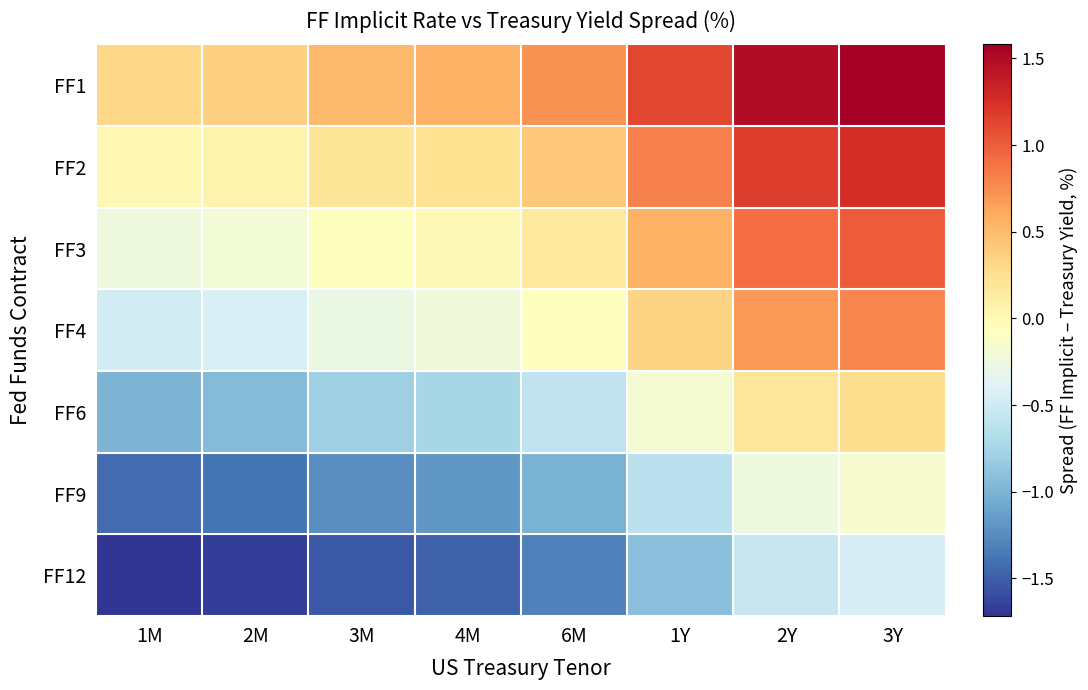

Reading right to left, list all the values displayed in this chart.

FF1: 3Y=1.6	2Y=1.5	1Y=1.1	6M=0.7	4M=0.6	3M=0.5	2M=0.4	1M=0.3
FF2: 3Y=1.3	2Y=1.2	1Y=0.8	6M=0.4	4M=0.2	3M=0.2	2M=0.1	1M=0.0
FF3: 3Y=1.0	2Y=0.9	1Y=0.6	6M=0.2	4M=-0.0	3M=-0.1	2M=-0.2	1M=-0.3
FF4: 3Y=0.8	2Y=0.7	1Y=0.3	6M=-0.1	4M=-0.2	3M=-0.3	2M=-0.4	1M=-0.5
FF6: 3Y=0.3	2Y=0.2	1Y=-0.2	6M=-0.6	4M=-0.8	3M=-0.8	2M=-0.9	1M=-1.0
FF9: 3Y=-0.2	2Y=-0.3	1Y=-0.6	6M=-1.0	4M=-1.2	3M=-1.2	2M=-1.4	1M=-1.4
FF12: 3Y=-0.5	2Y=-0.5	1Y=-0.9	6M=-1.3	4M=-1.5	3M=-1.5	2M=-1.7	1M=-1.7